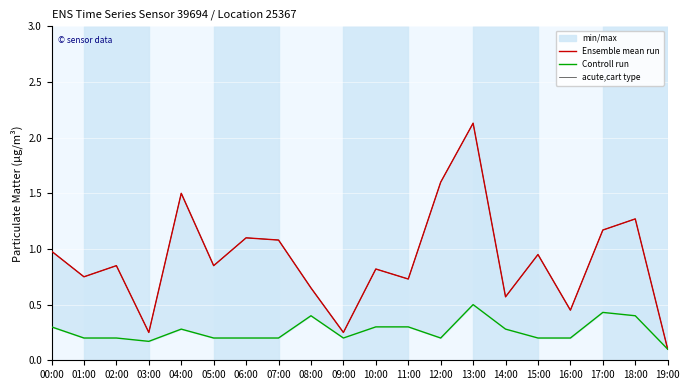

True or false: Ensemble mean run and acute,cart type intersect in this chart.

False